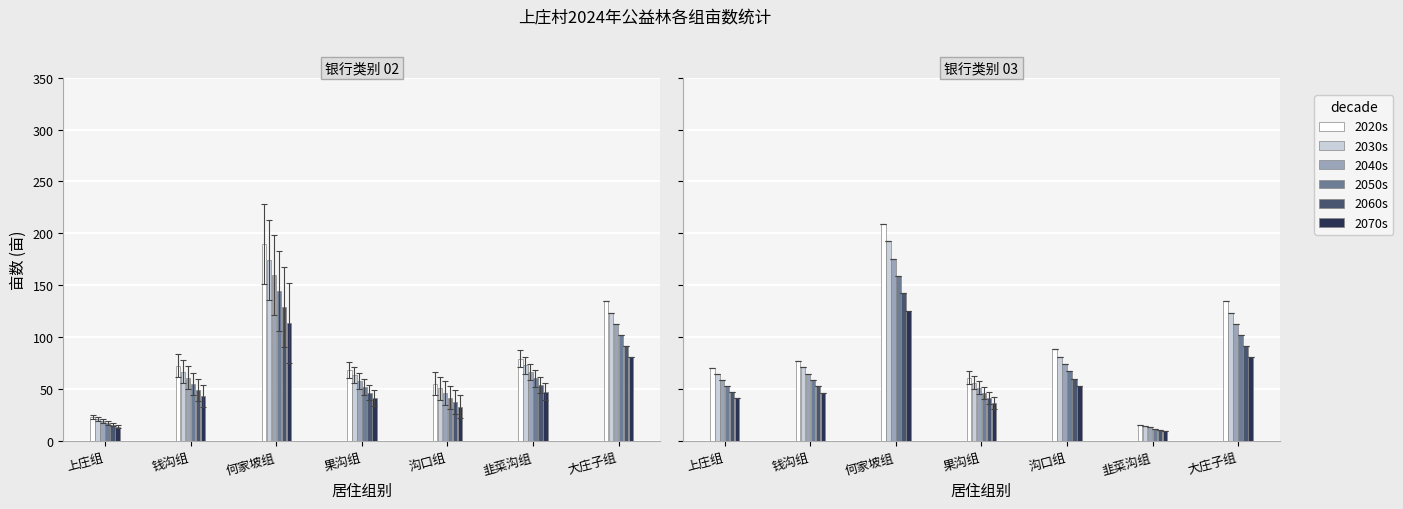

What position from the right is 钱沟组?

6